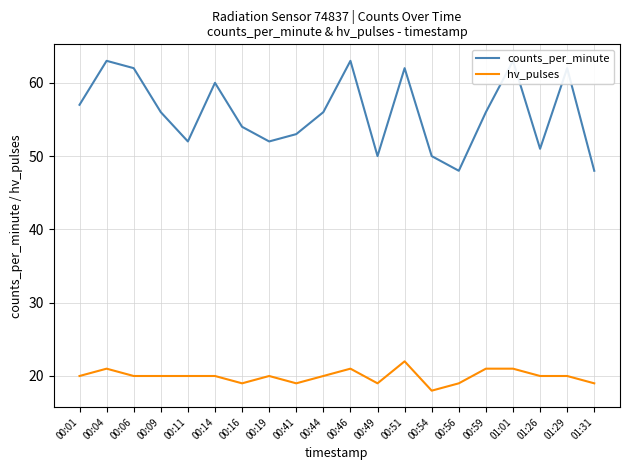

Is the value of counts_per_minute at 00:19 greater than the value of hv_pulses at 01:31?

Yes